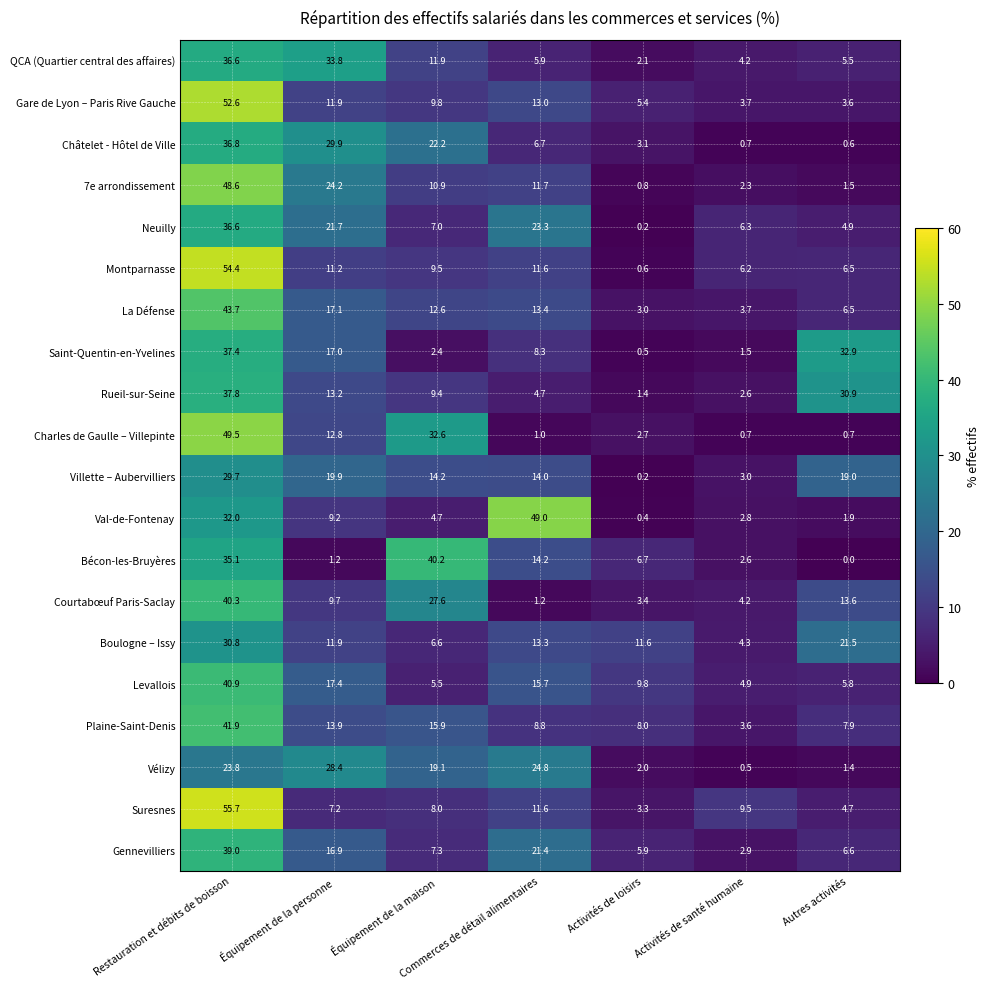

Which series has the largest range (max minus min)?

Montparnasse